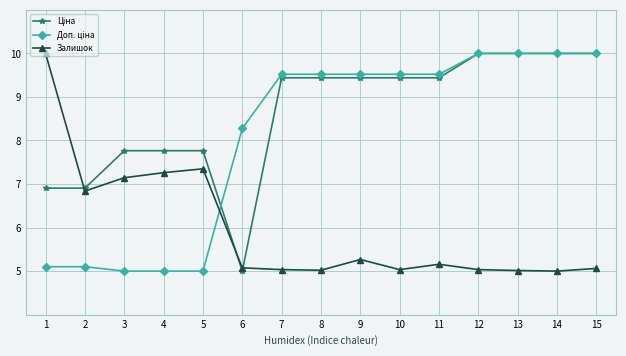

At how many categories does at least one series exceed 6?

15